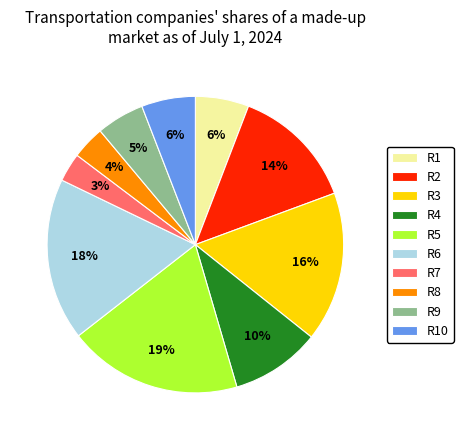

How many segments does this pie chart have?

10